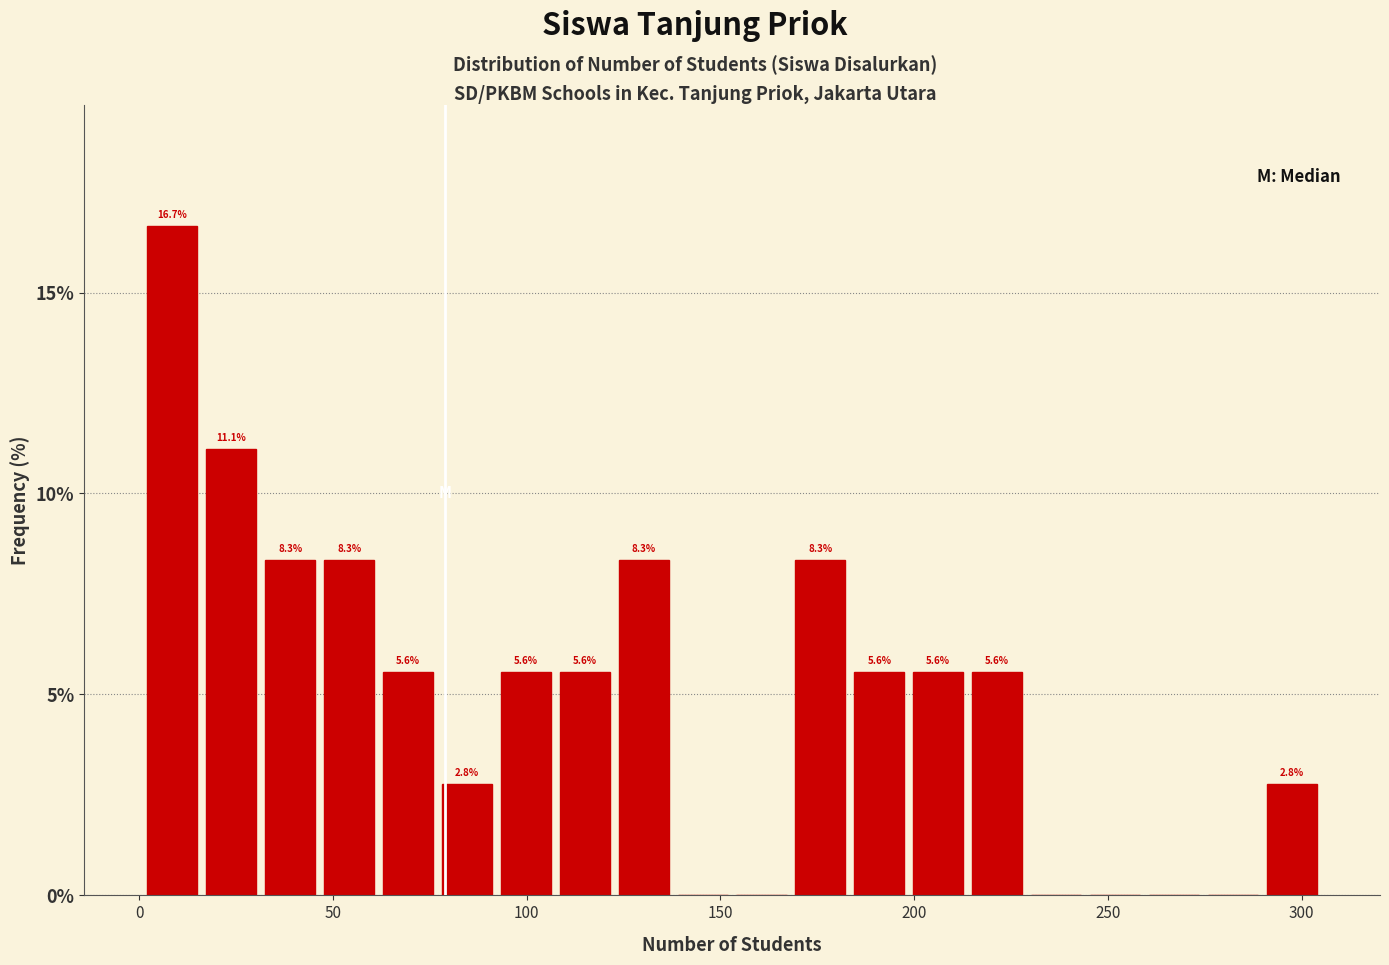

Read against the x-axis, roughly where is the centre of the tallest bar?

10